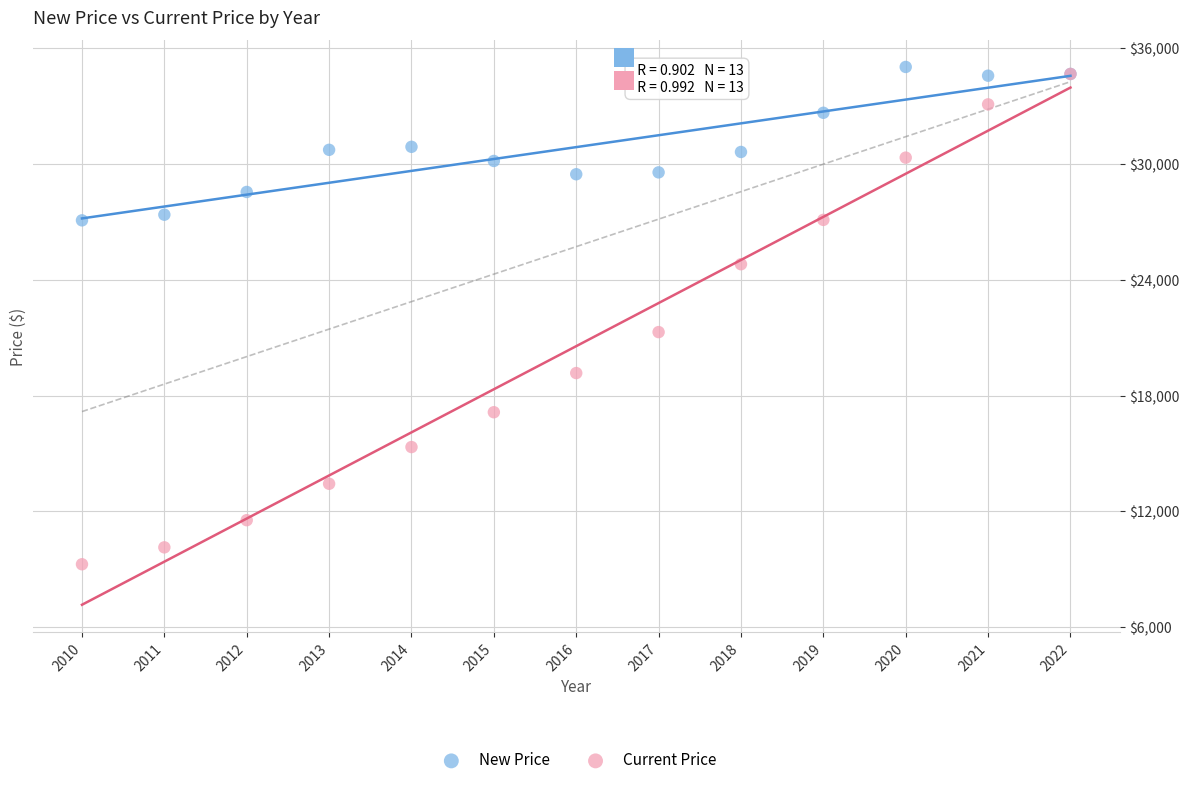

What are all the series names shown in the legend?

New Price, Current Price